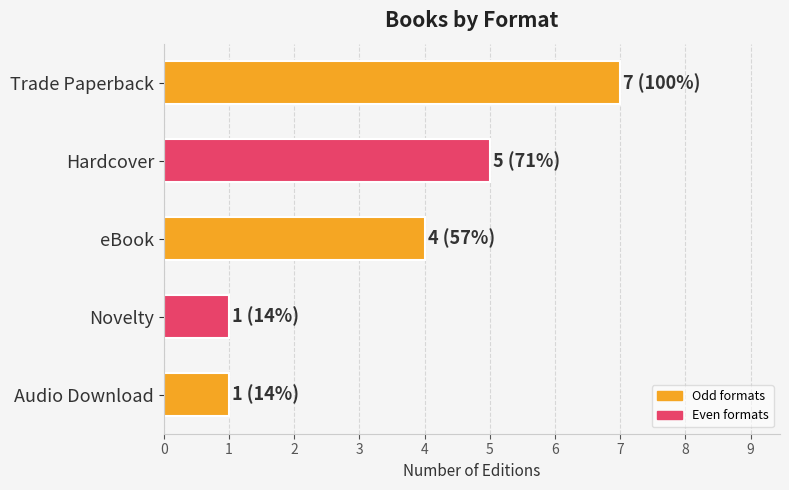

Reading top to bottom, transcribe all the data shown in this chart.

7	5	4	1	1